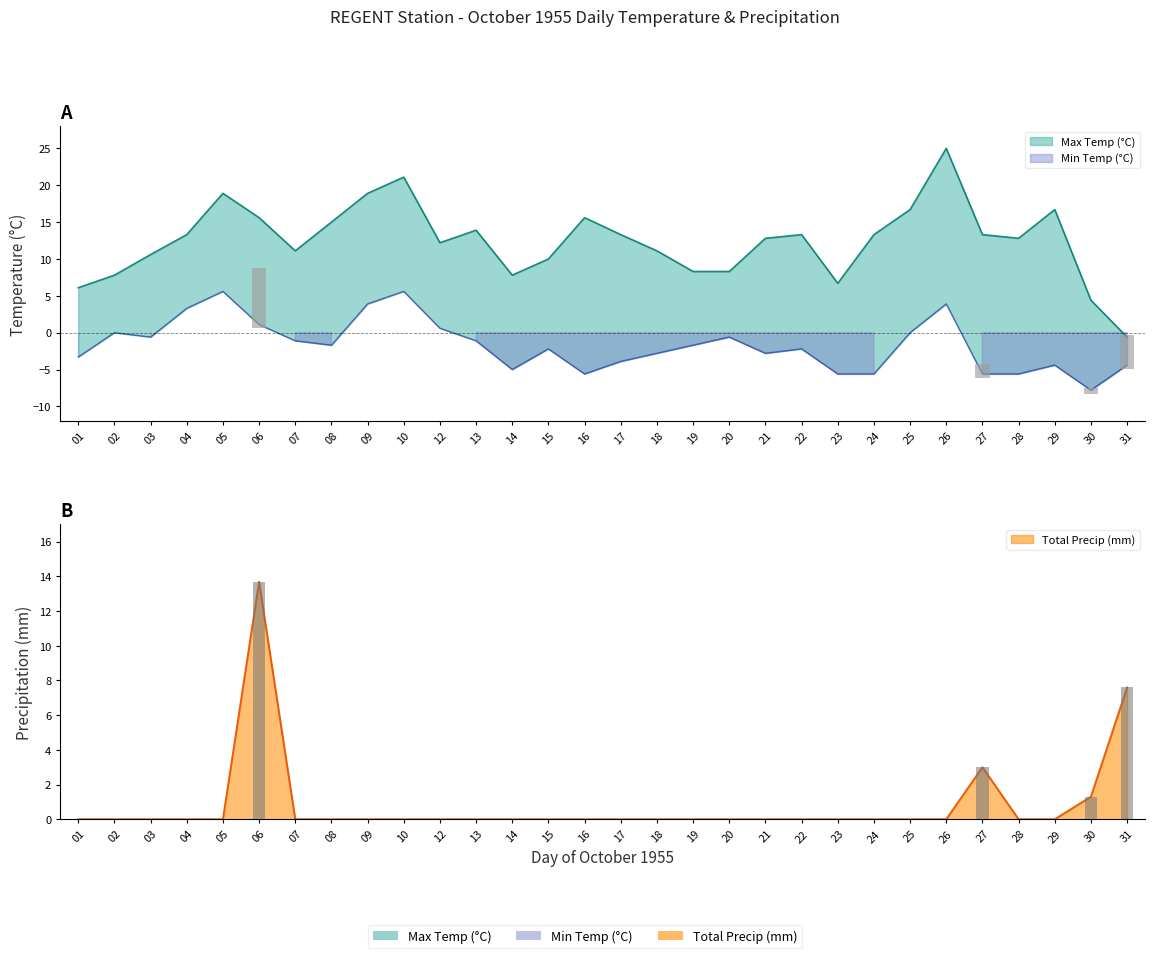

What are all the series names shown in the legend?

Max Temp (°C), Min Temp (°C), Total Precip (mm)